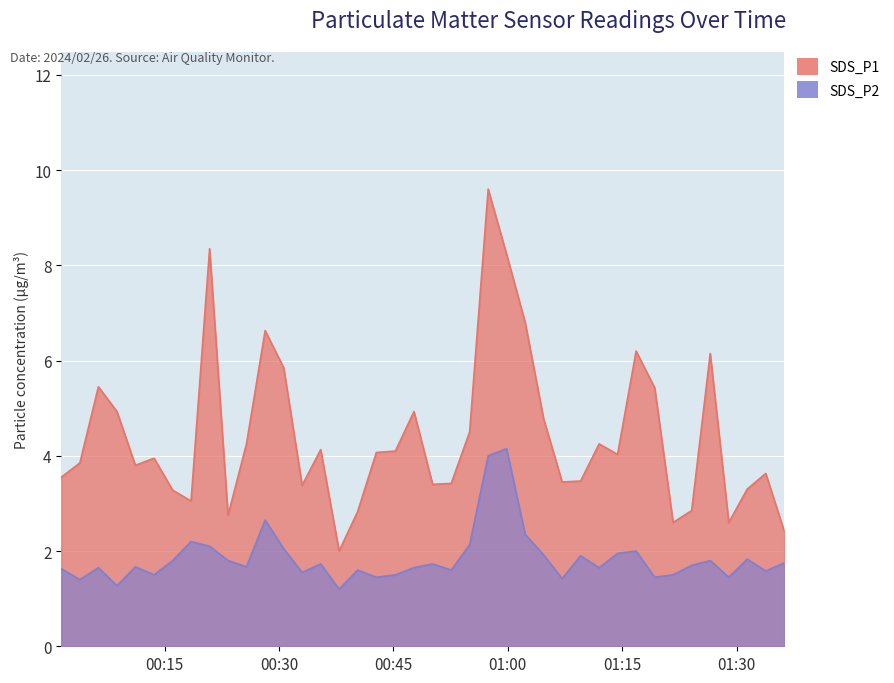

What is the value of the SDS_P1 point at the 32nd from the left?

6.2